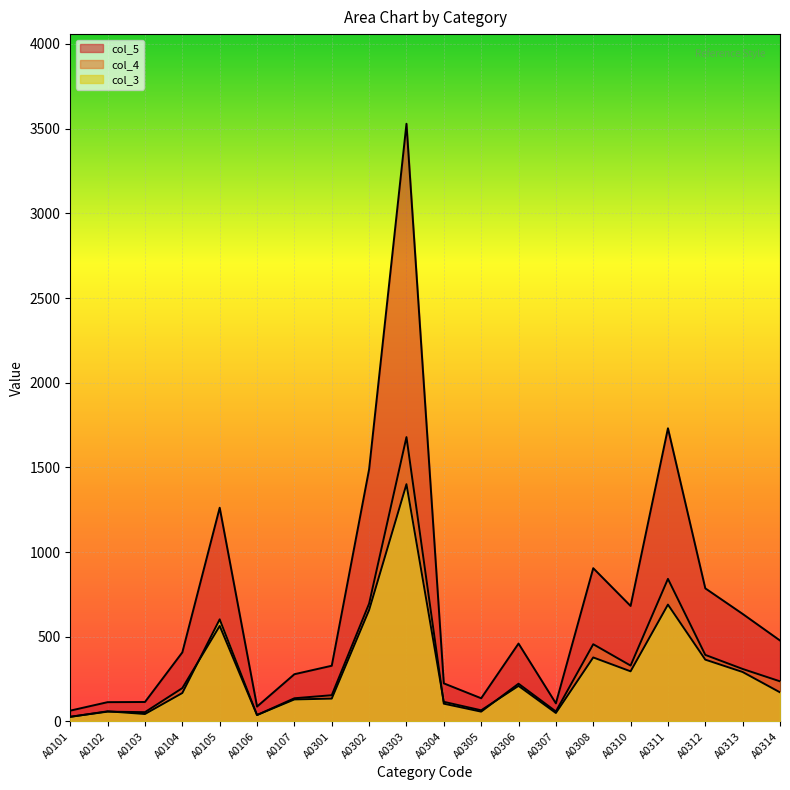

Rank the series at A0105 from lowest to highest value.

col_4, col_3, col_5